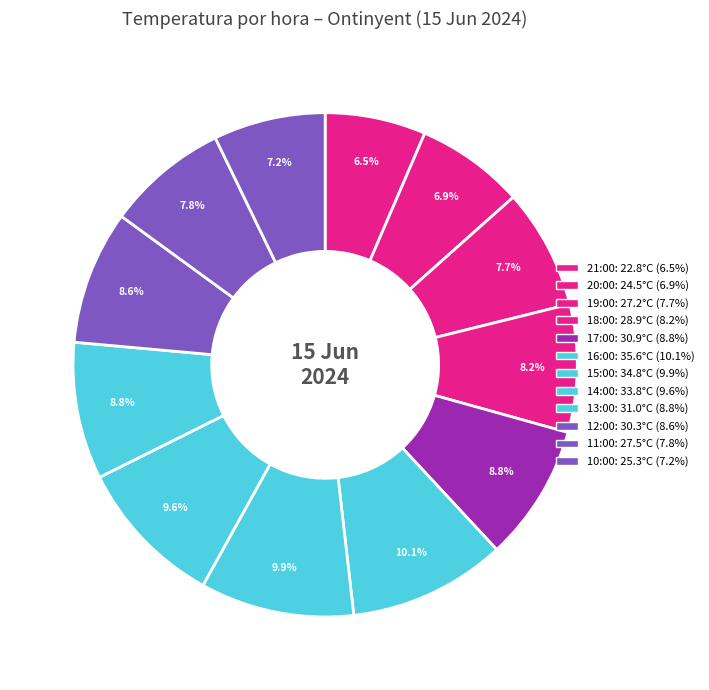

What is the change in value from 21:00 to 18:00?

+6.1